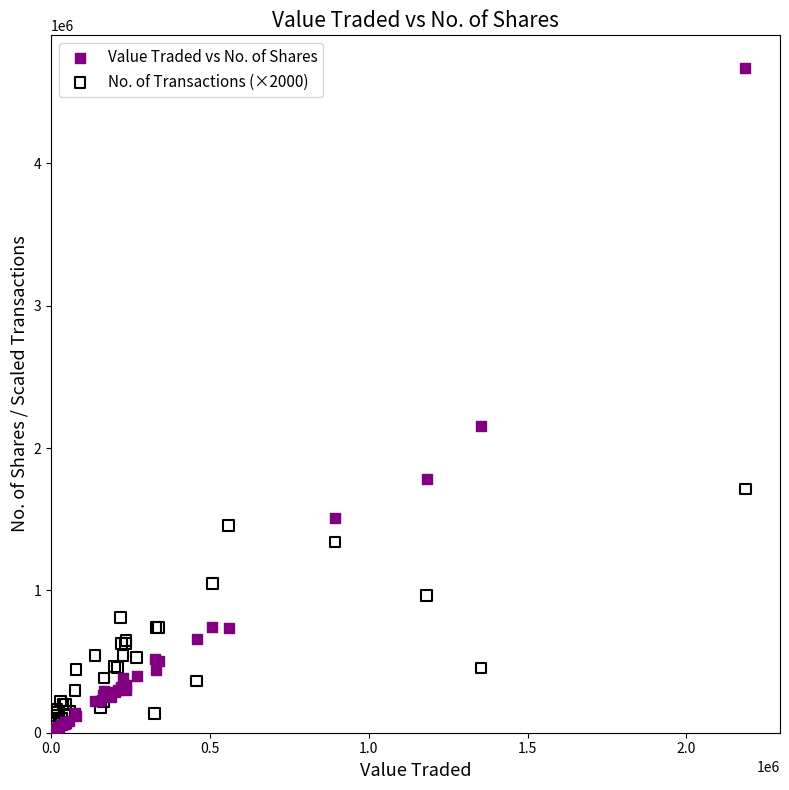

Which series contains the highest Y value?

Value Traded vs No. of Shares